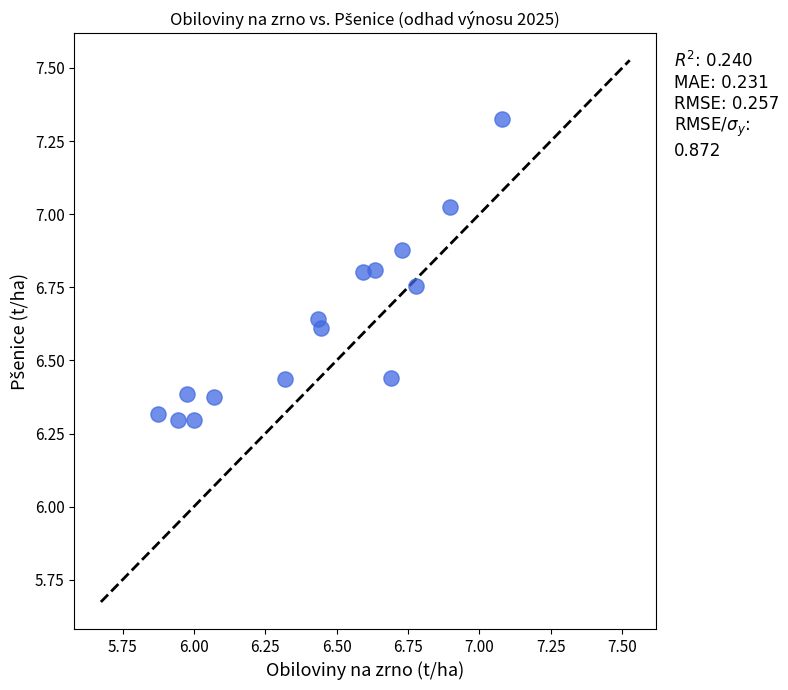

What is the range of Y values (max minus min)?

1.0